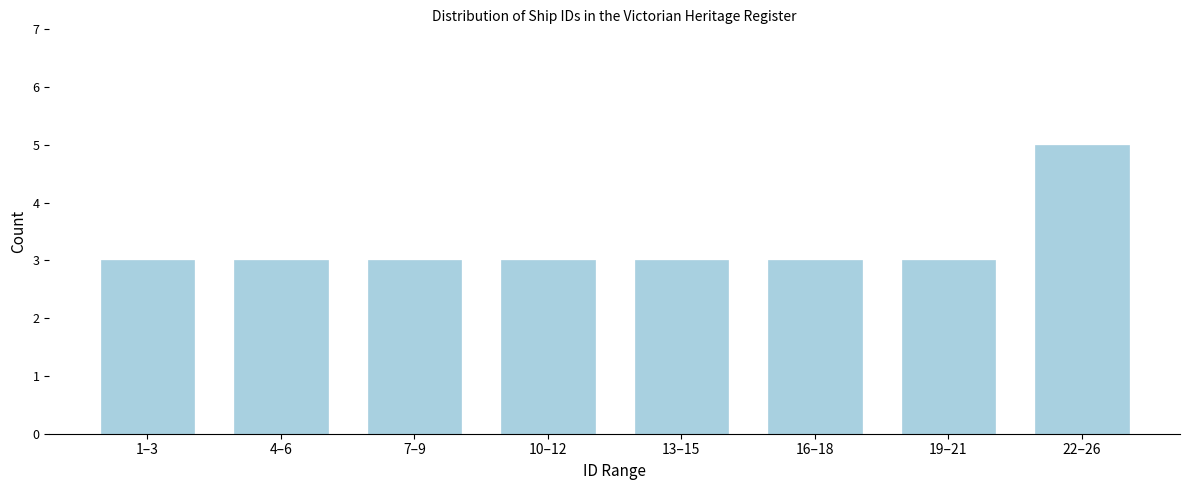

Reading right to left, extract all data points from this chart.

22–26=5	19–21=3	16–18=3	13–15=3	10–12=3	7–9=3	4–6=3	1–3=3